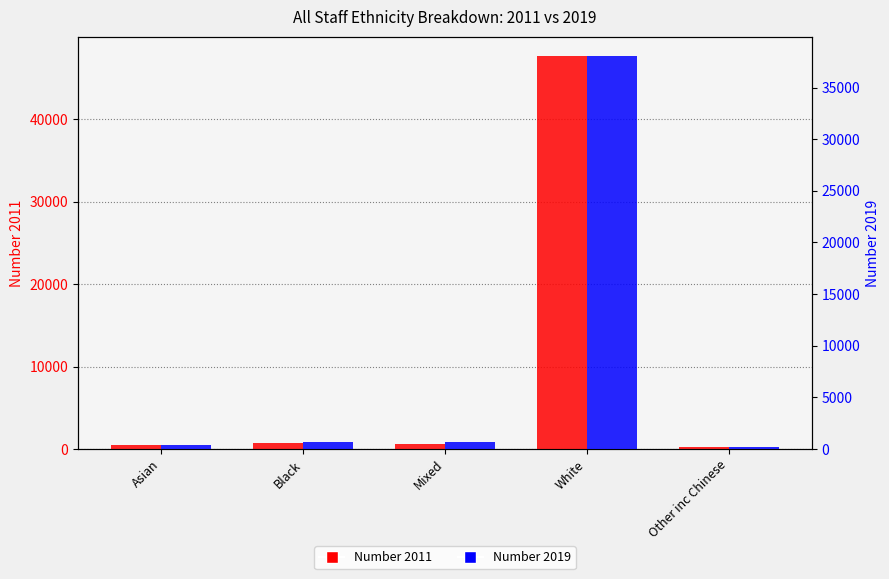

How many data points in Number 2019 are above 656?

2